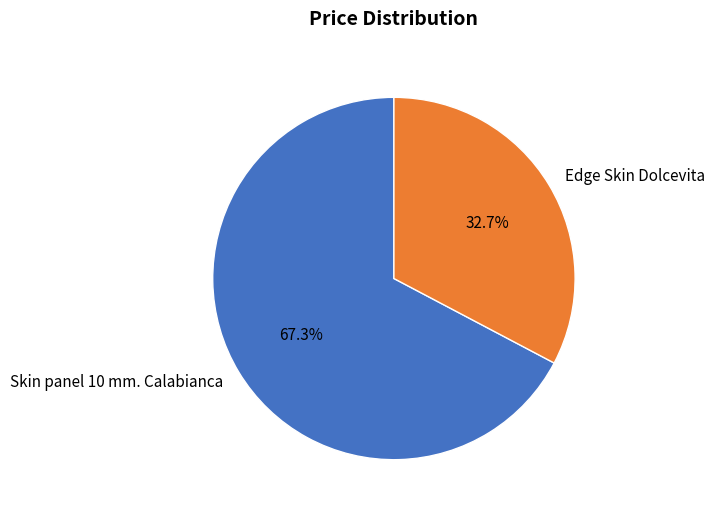

Is it true that Edge Skin Dolcevita is 26% of the pie?

False